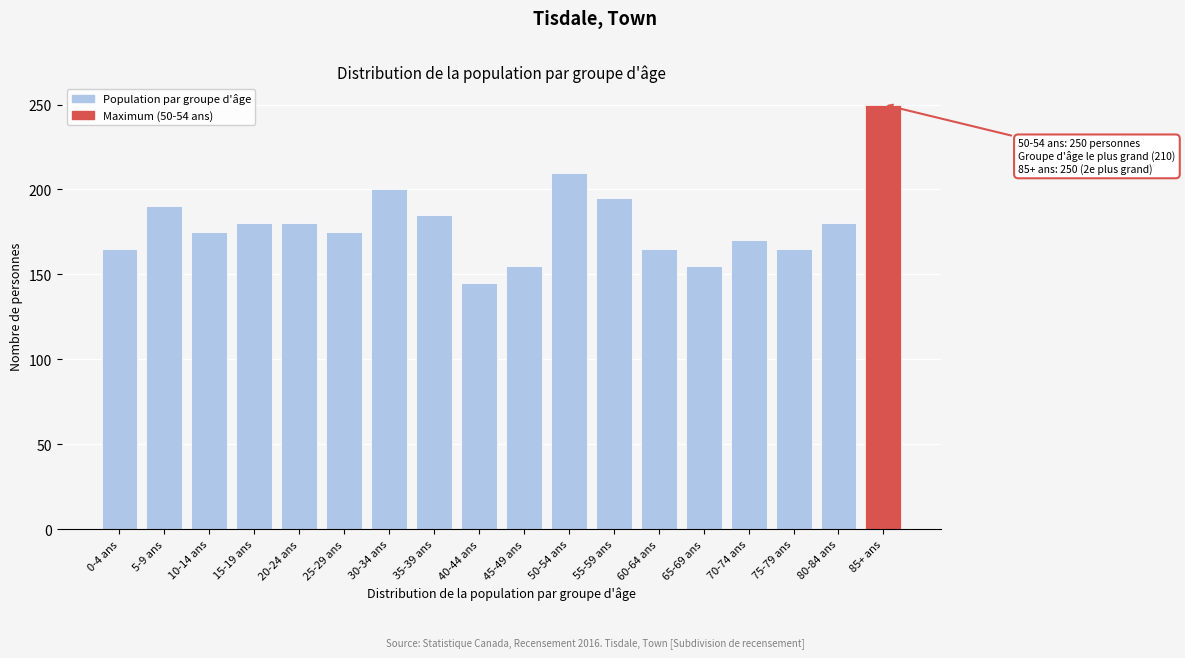

Reading left to right, what are all the values shown in this chart?

165	190	175	180	180	175	200	185	145	155	210	195	165	155	170	165	180	250